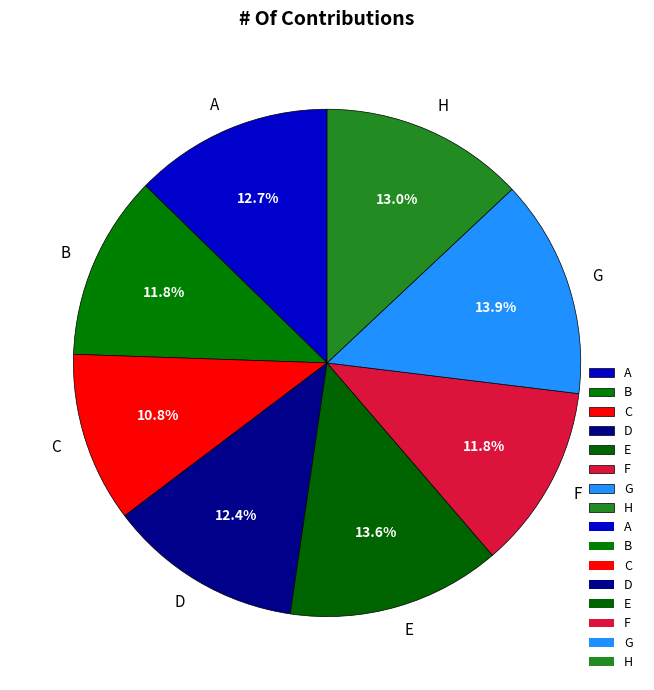

Which has a higher value, F or A?

A